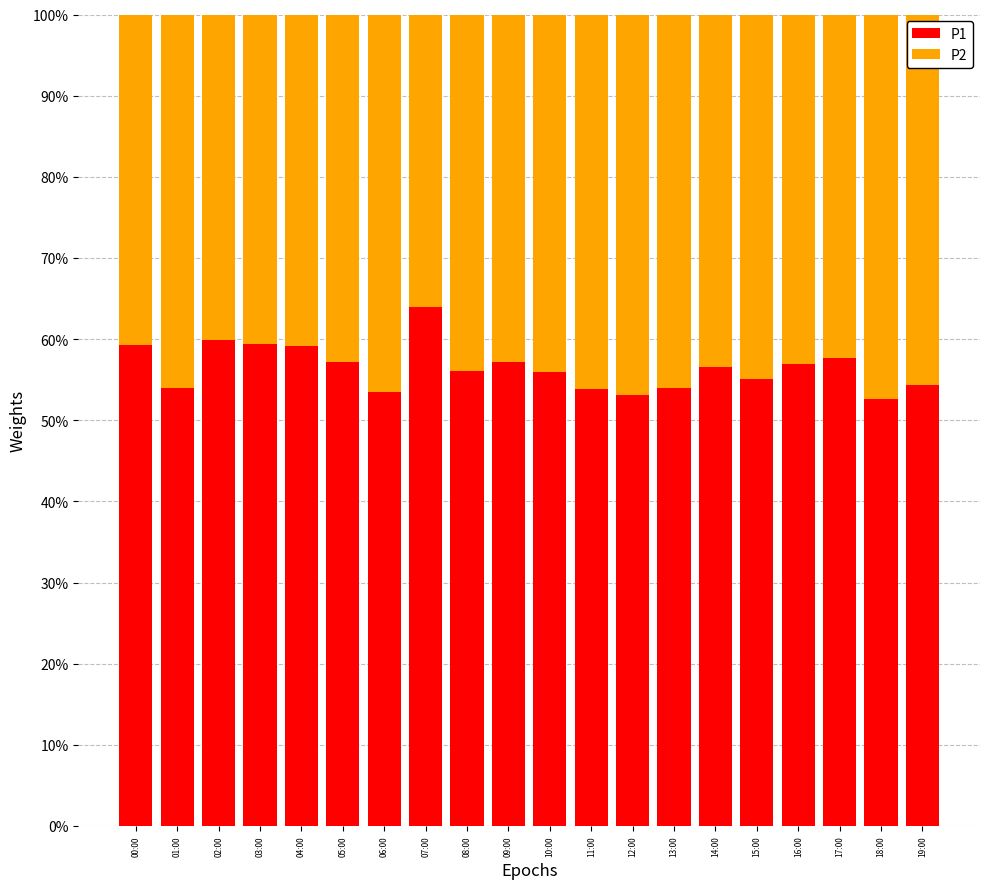

List the series in order of their peak value, highest first.

P1, P2